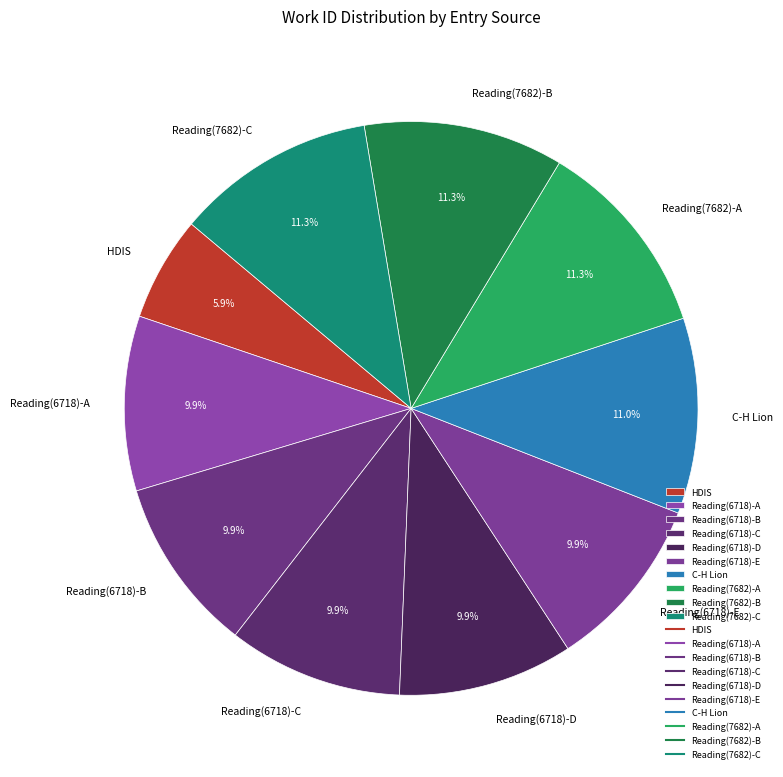

What is the smallest slice in the pie chart?

HDIS